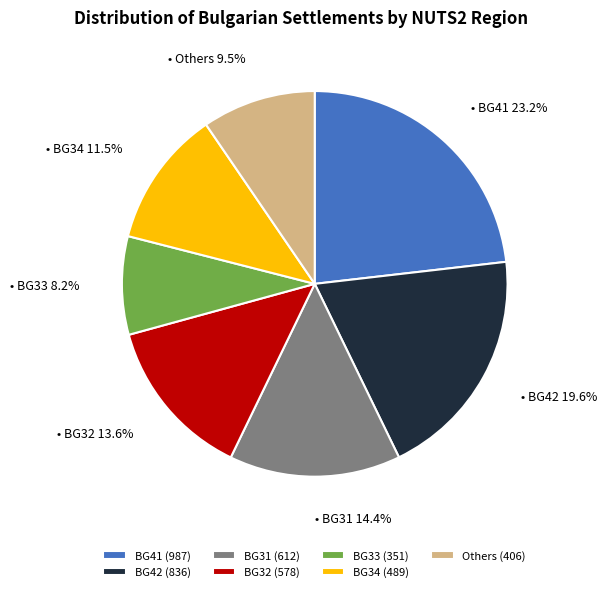

How much of the chart is everything except Others (406)?

90.5%